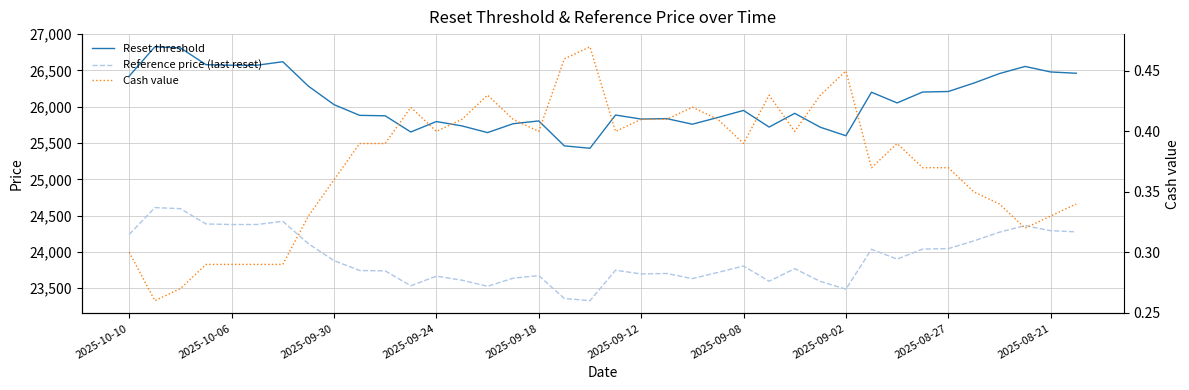

Reading right to left, transcribe all the data shown in this chart.

Reset threshold: 26461.9	26479.7	26555.8	26457.7	26326.6	26210.4	26203.5	26053.4	26200.7	25601.2	25718.3	25909.7	25720.7	25949.8	25853.1	25759.9	25837.0	25831.0	25886.3	25428.9	25461.5	25805.2	25767.0	25644.5	25736.3	25796.8	25653.0	25876.0	25882.1	26030.0	26283.8	26620.6	26572.9	26572.3	26580.5	26810.9	26826.3	26423.2
Reference price (last reset): 24277.0	24293.3	24363.1	24273.1	24152.9	24046.2	24039.9	23902.2	24037.3	23487.3	23594.8	23770.3	23597.0	23807.1	23718.5	23633.0	23703.7	23698.2	23748.9	23329.2	23359.2	23674.5	23639.4	23527.0	23611.3	23666.8	23534.8	23739.5	23745.1	23880.7	24113.6	24422.6	24378.8	24378.3	24385.8	24597.1	24611.2	24241.5
Cash value: 0.3	0.3	0.3	0.3	0.3	0.4	0.4	0.4	0.4	0.5	0.4	0.4	0.4	0.4	0.4	0.4	0.4	0.4	0.4	0.5	0.5	0.4	0.4	0.4	0.4	0.4	0.4	0.4	0.4	0.4	0.3	0.3	0.3	0.3	0.3	0.3	0.3	0.3